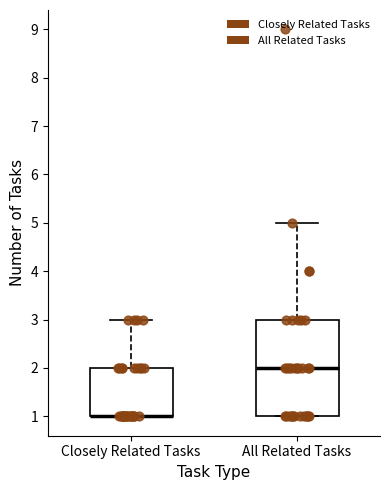

Which box is the tallest, from its lower edge to its upper edge?

All Related Tasks